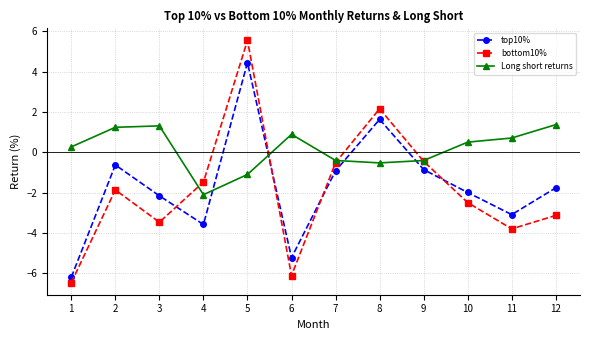

At which category is the sum across all series the highest?

5